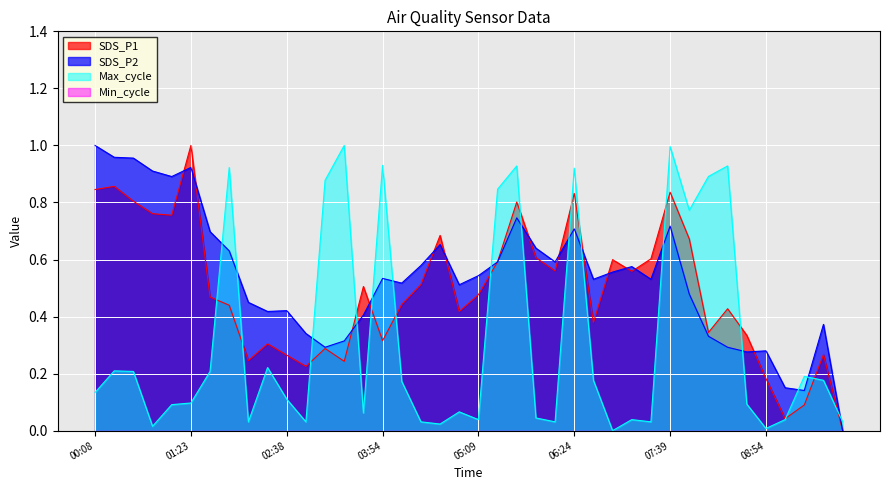

How many distinct data groups are displayed?

4